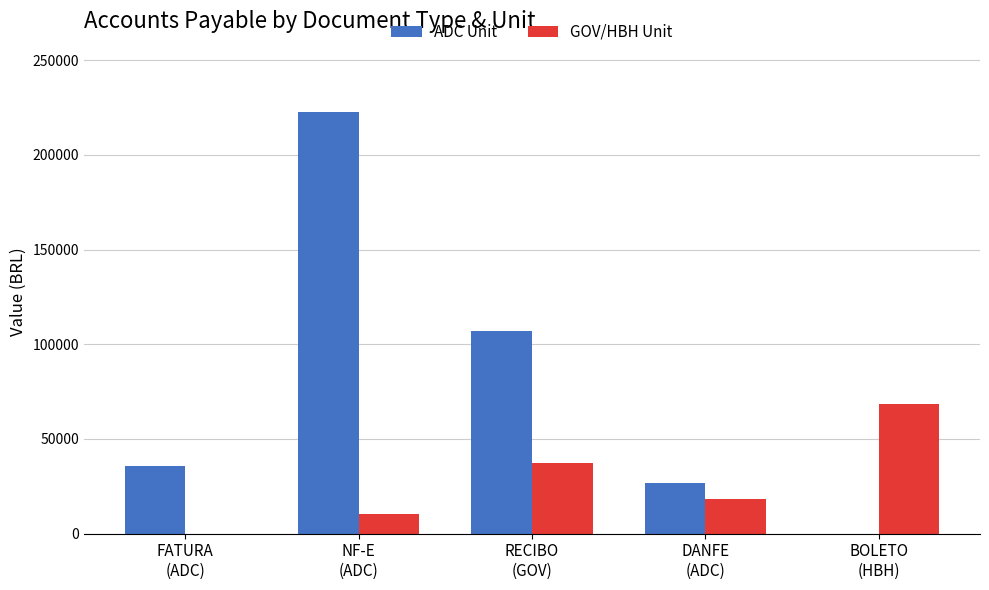

What is the approximate value of ADC Unit at DANFE
(ADC)?

26964.0